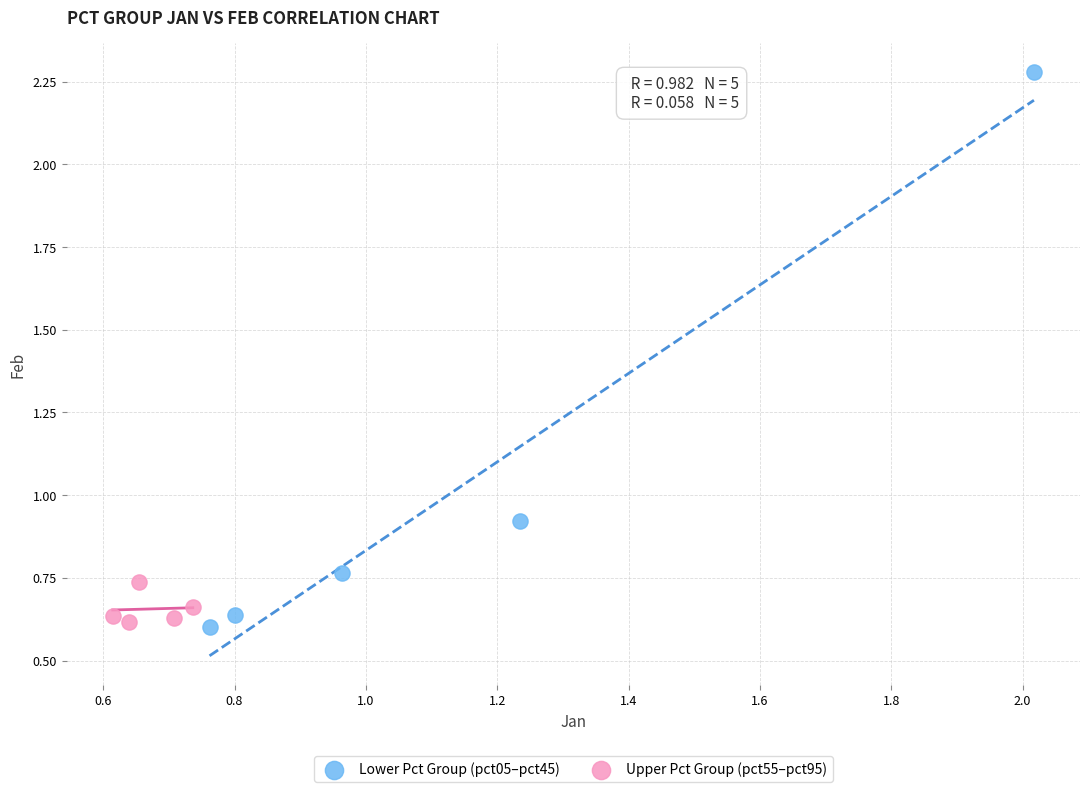

What are all the series names shown in the legend?

Lower Pct Group (pct05–pct45), Upper Pct Group (pct55–pct95)